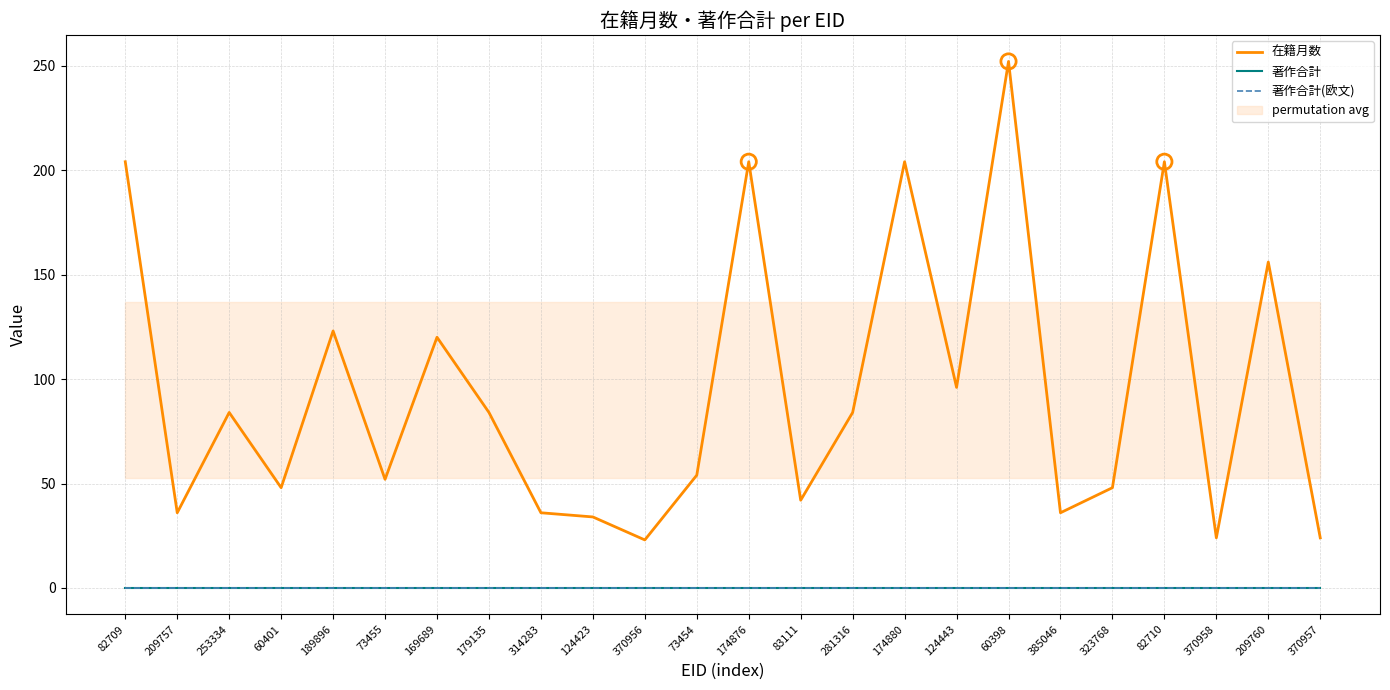

What are all the series names shown in the legend?

在籍月数, 著作合計, 著作合計(欧文)